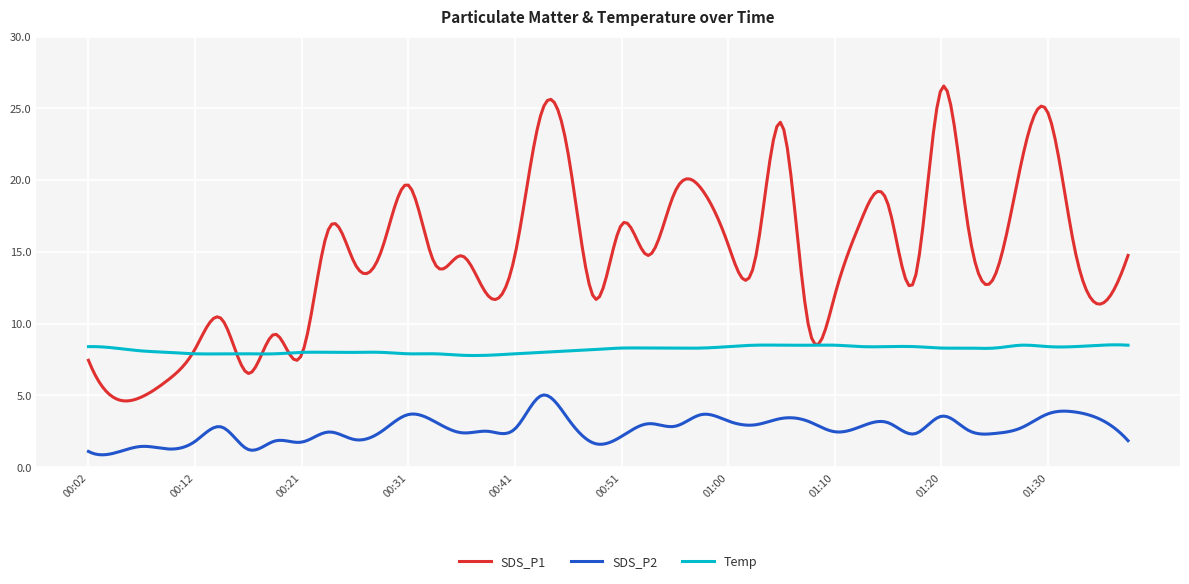

Which series has the widest spread of values?

SDS_P1